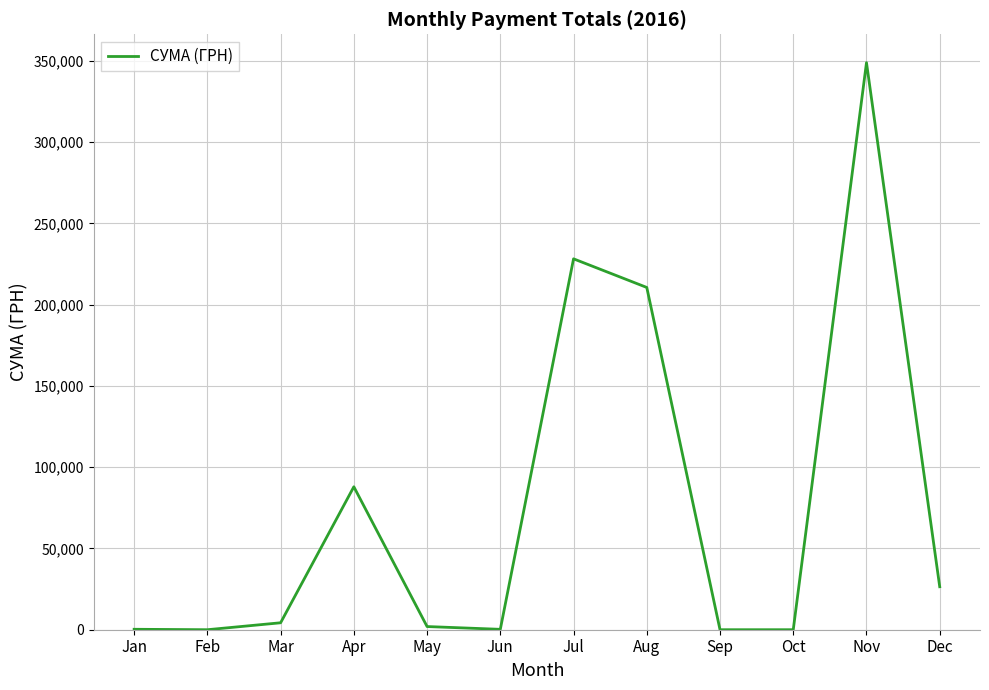

What value does the data have at Apr?

87968.4